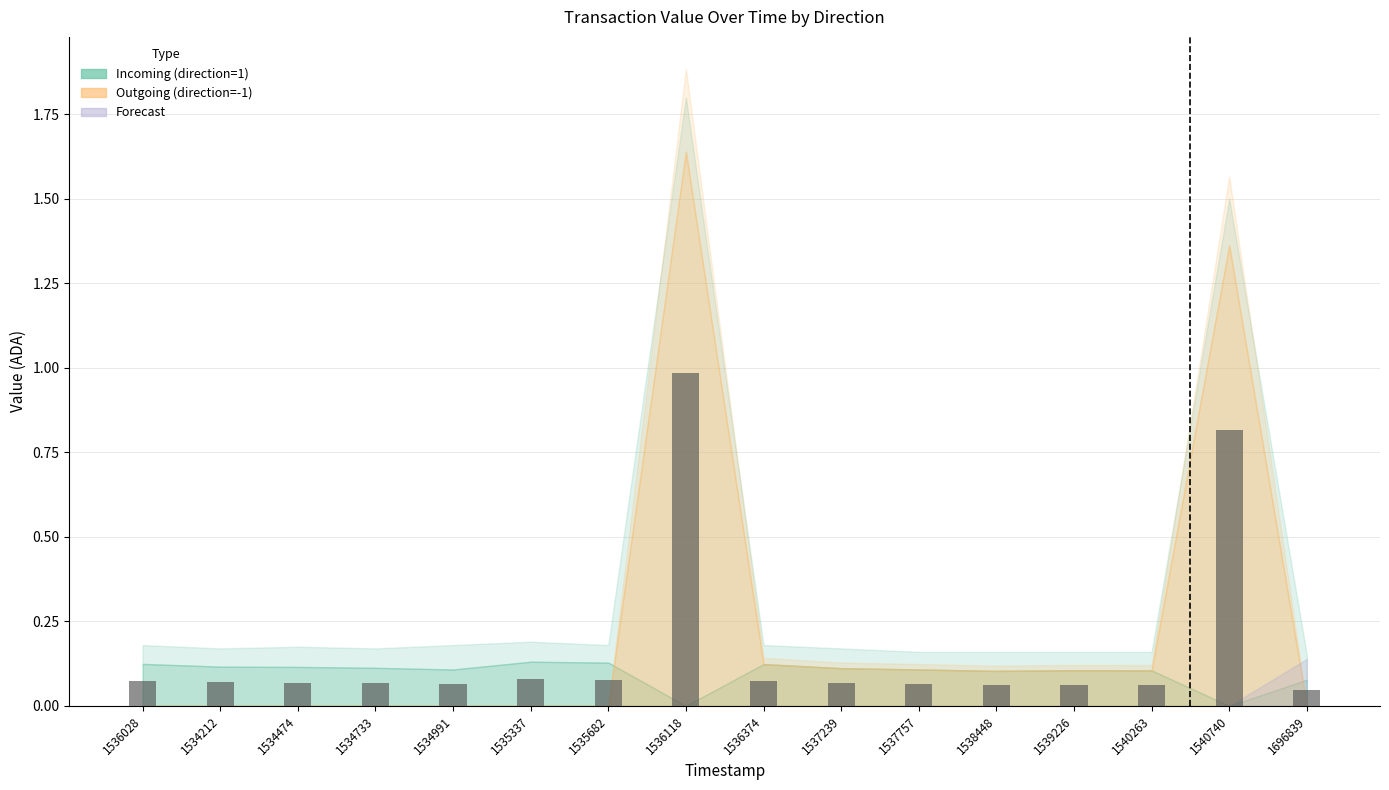

How many bars are there in total?

16